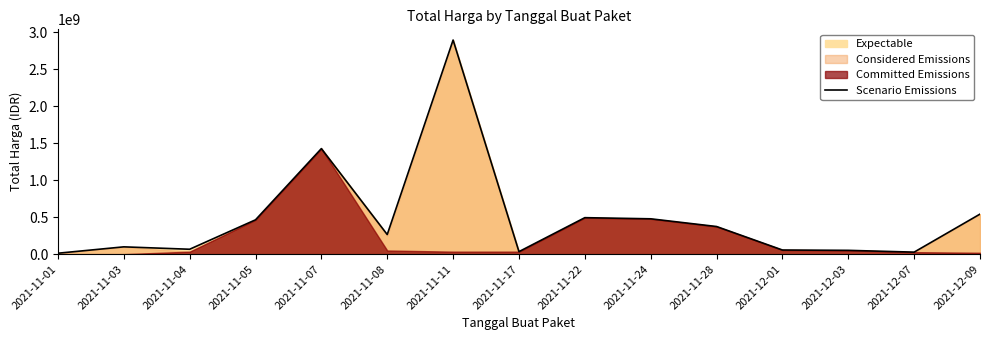

The chart shows a value of 654681314 at 2021-11-05. True or false?

False